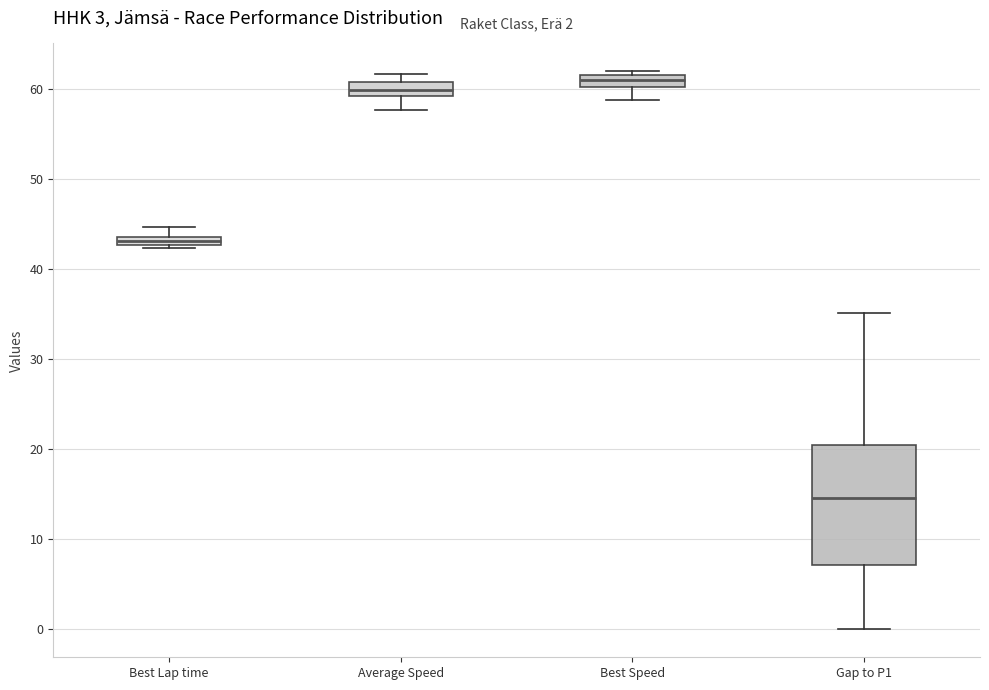

Comparing the boxes themselves (not the whiskers), which one is the tallest?

Gap to P1